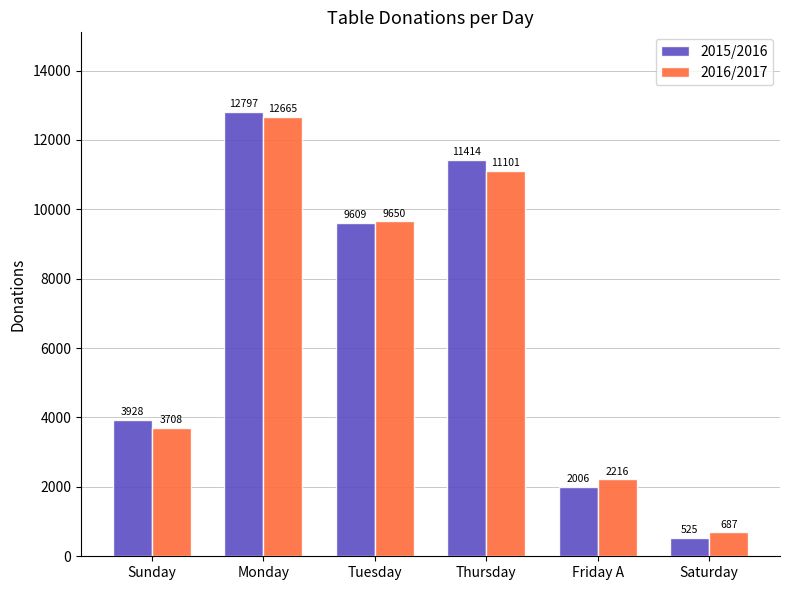

Which series has the widest spread of values?

2015/2016